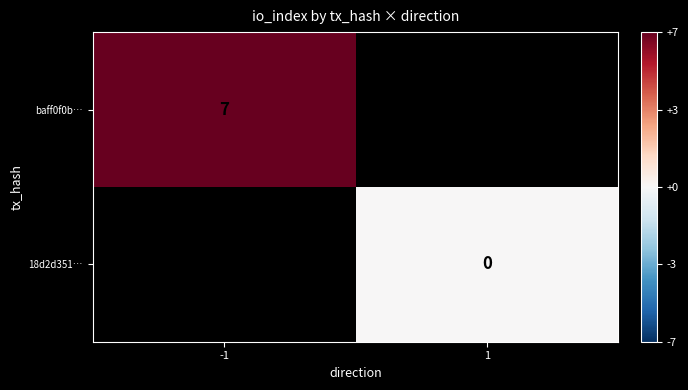

Is it true that baff0f0b… equals 12.3 at -1?

False